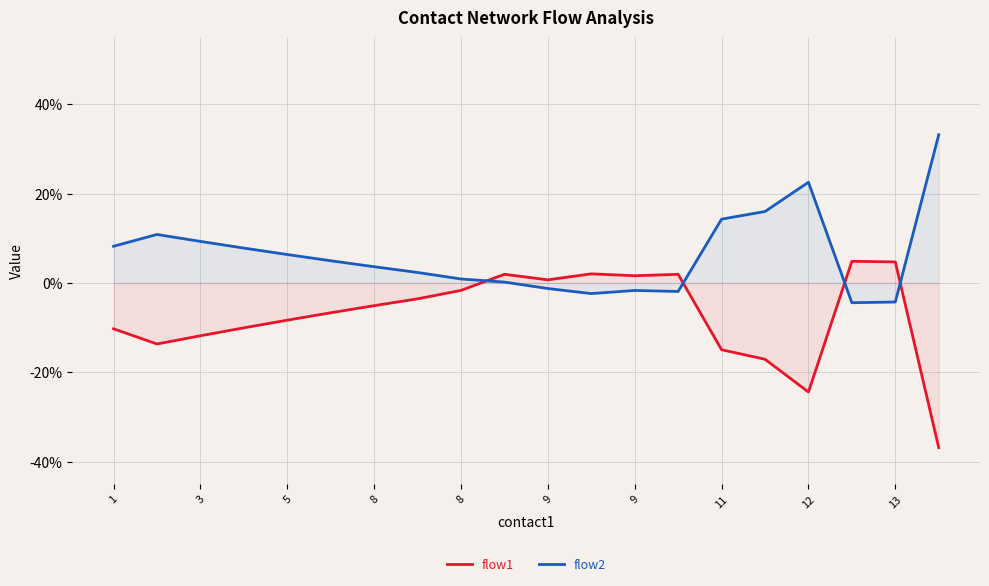

List the series in order of their overall mean, lowest first.

flow1, flow2